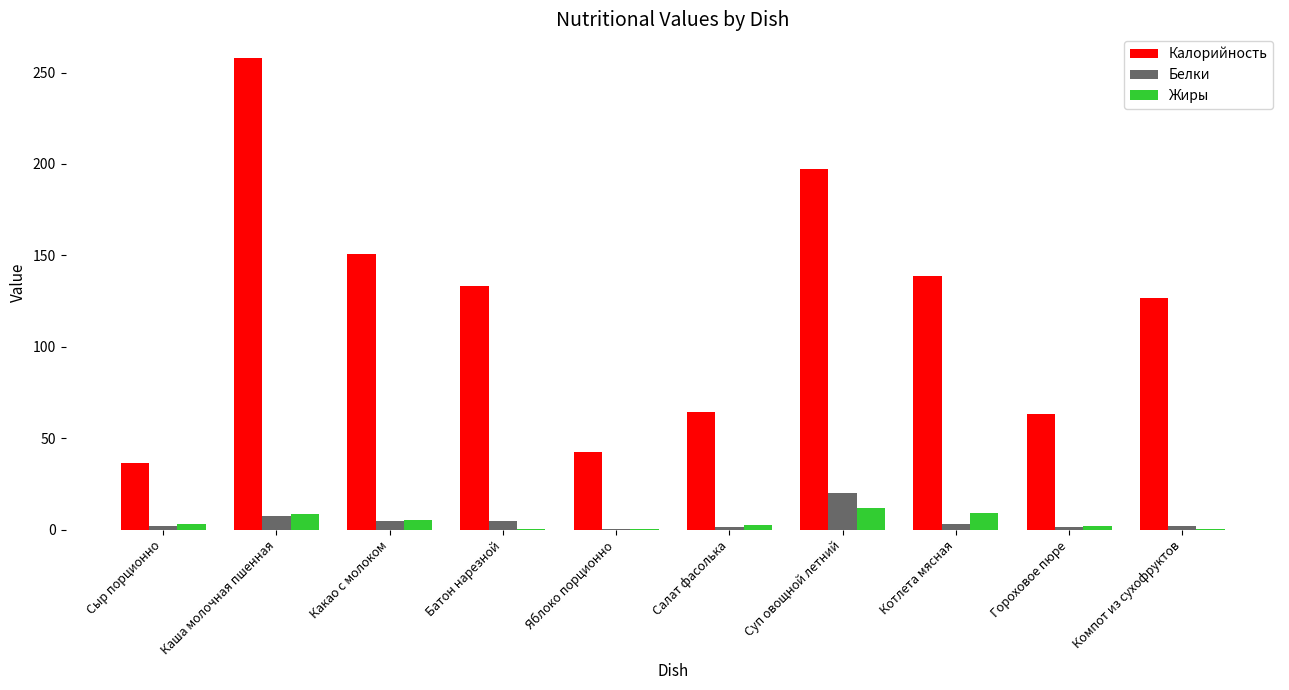

What is the sum of all Жиры values?

43.5